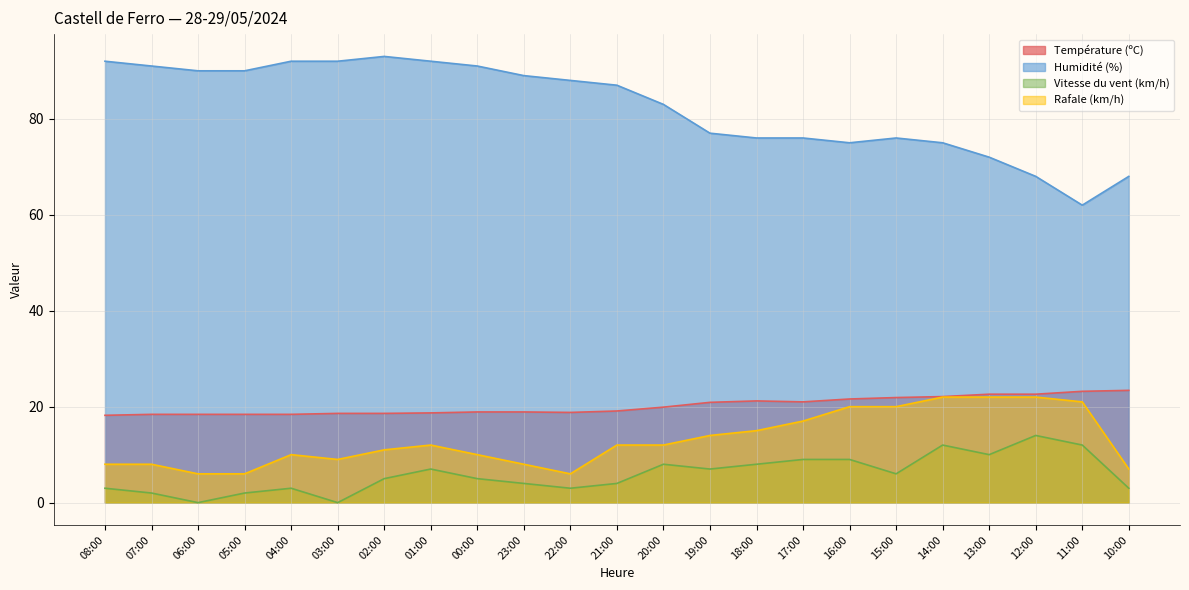

Between 19:00 and 11:00, which is larger?

11:00